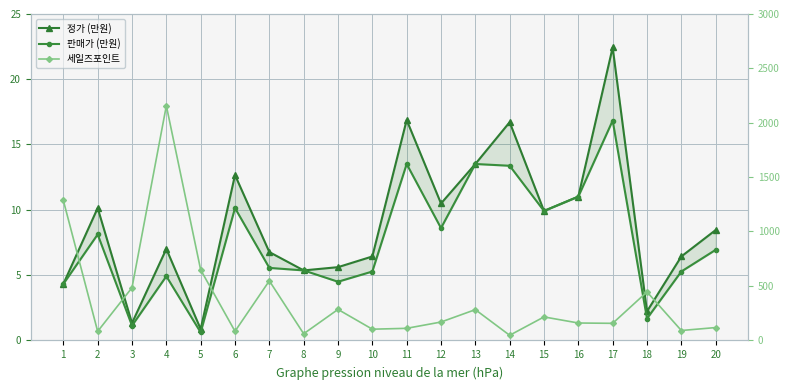

Reading left to right, transcribe all the data shown in this chart.

정가 (만원): 1=4.3	2=10.1	3=1.3	4=7.0	5=0.8	6=12.7	7=6.7	8=5.3	9=5.6	10=6.4	11=16.9	12=10.5	13=13.5	14=16.7	15=9.9	16=11.0	17=22.4	18=2.2	19=6.4	20=8.4
판매가 (만원): 1=4.3	2=8.1	3=1.1	4=4.9	5=0.6	6=10.1	7=5.5	8=5.3	9=4.5	10=5.3	11=13.5	12=8.6	13=13.5	14=13.4	15=9.9	16=11.0	17=16.8	18=1.6	19=5.3	20=6.9
세일즈포인트: 1=1285.0	2=80.0	3=482.0	4=2156.0	5=646.0	6=81.0	7=545.0	8=58.0	9=282.0	10=100.0	11=108.0	12=166.0	13=280.0	14=44.0	15=213.0	16=157.0	17=154.0	18=443.0	19=88.0	20=115.0